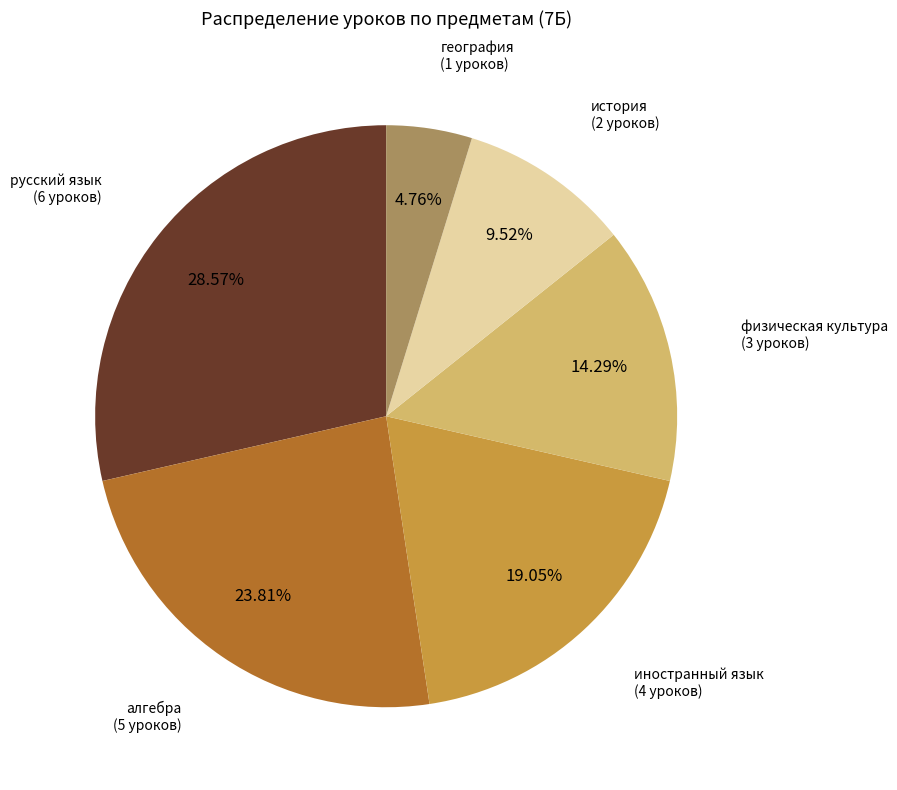

Is there a majority slice in this chart?

No